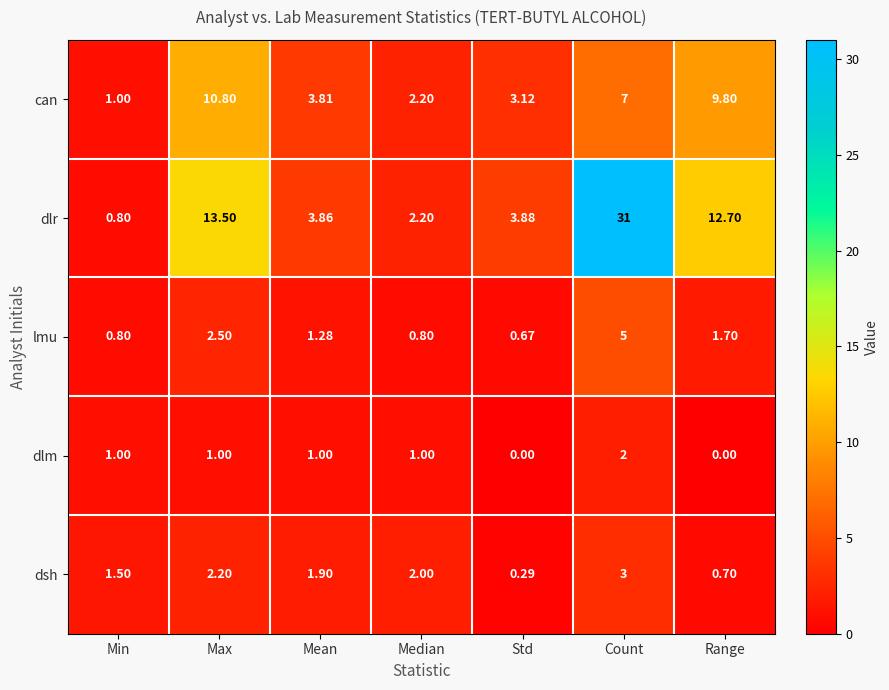

At which label does dlr reach its minimum?

Min